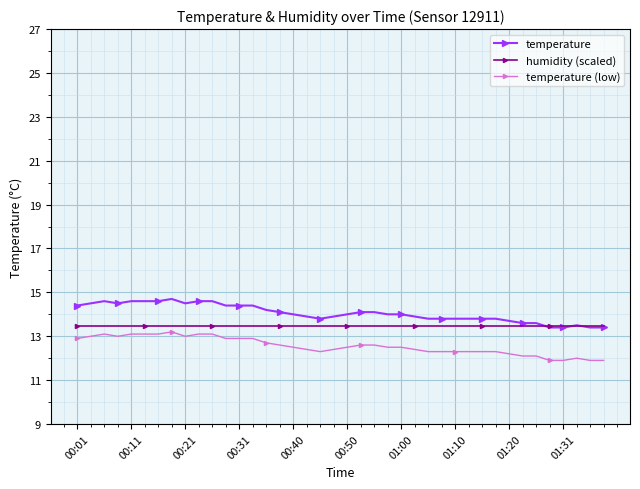

What are all the series names shown in the legend?

temperature, humidity (scaled), temperature (low)